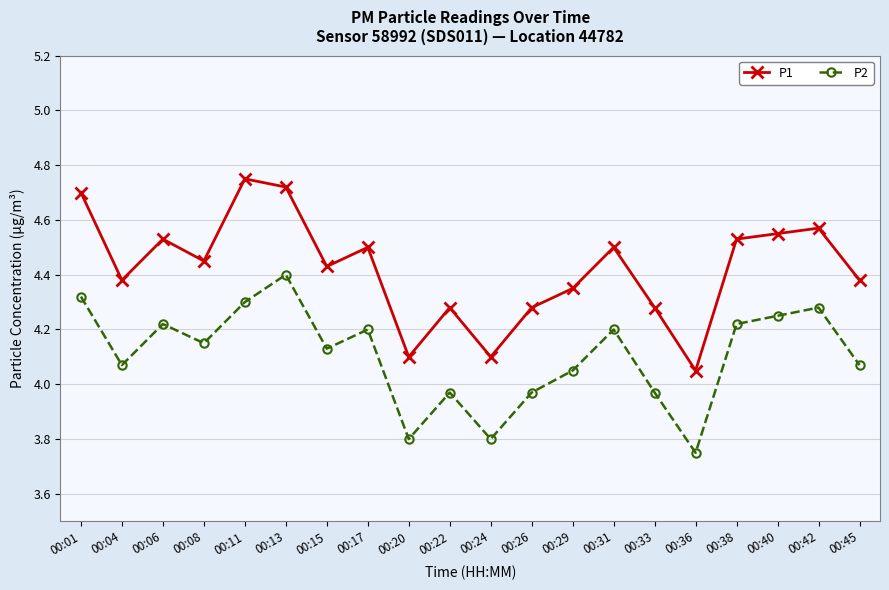

What is the difference between the highest and lowest values at 00:04?

0.3